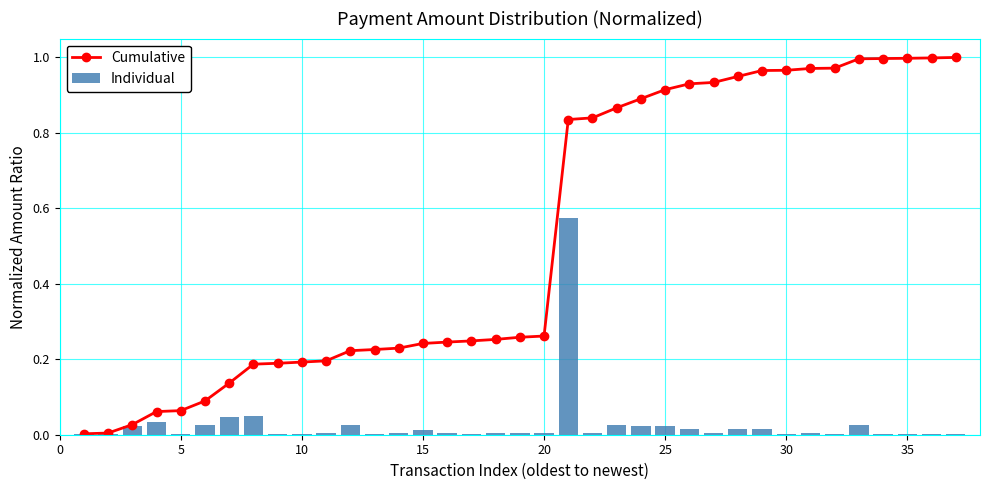

What is the difference between the second highest and second lowest values in the Cumulative series?

1.0